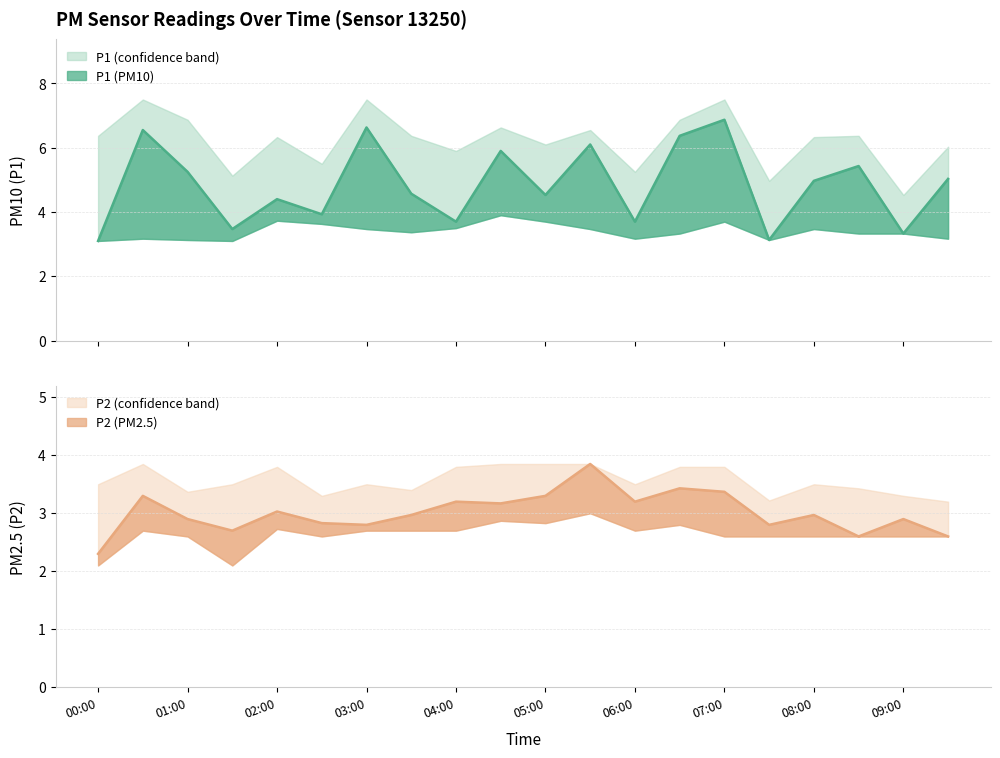

True or false: P2_upper has a value of 6.2 at 08:00.

False